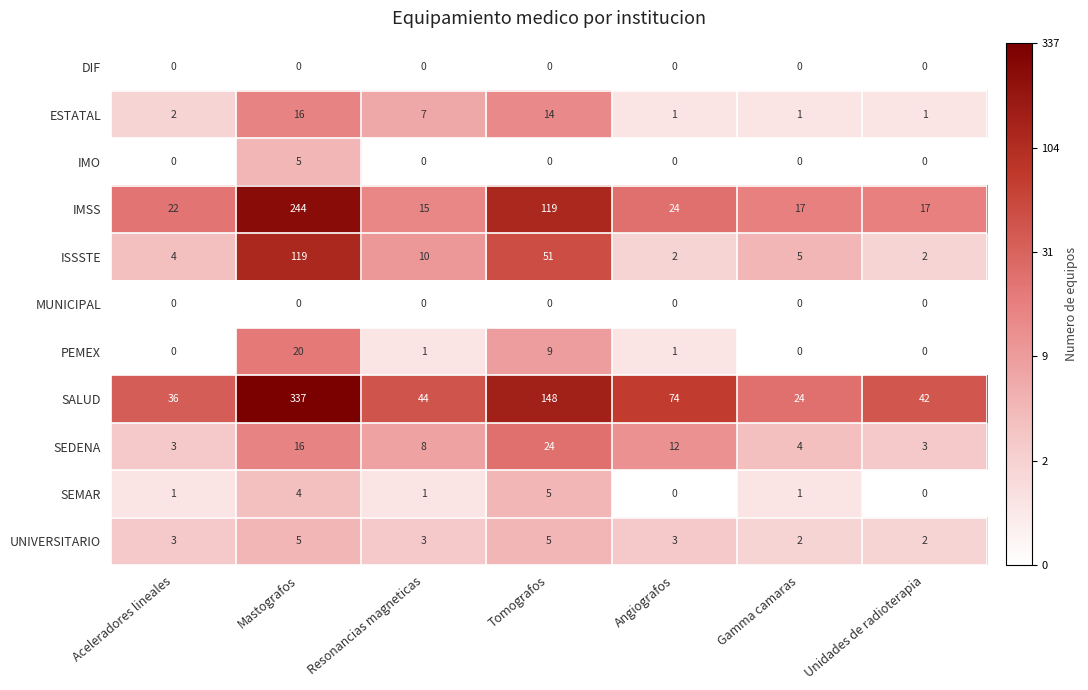

Which series has the largest total across all categories?

SALUD